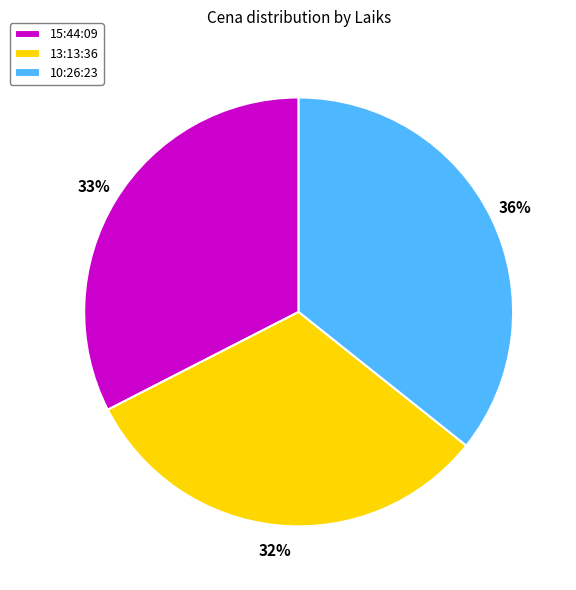

Which category has the biggest portion of the pie?

10:26:23